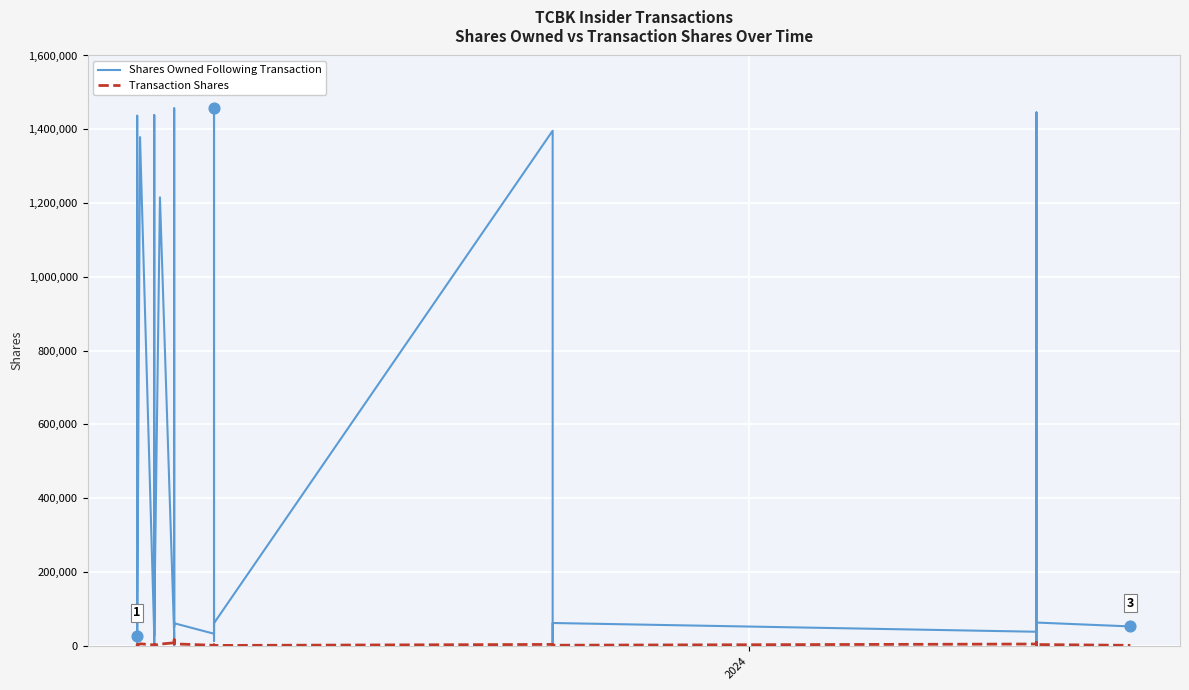

Is the value of Transaction Shares at 14 greater than the value of Shares Owned Following Transaction at 20?

No